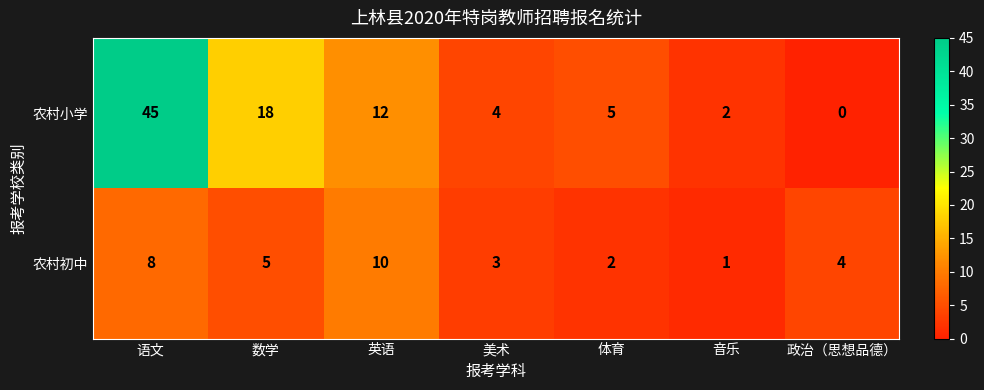

What is the total value across all series at 英语?

22